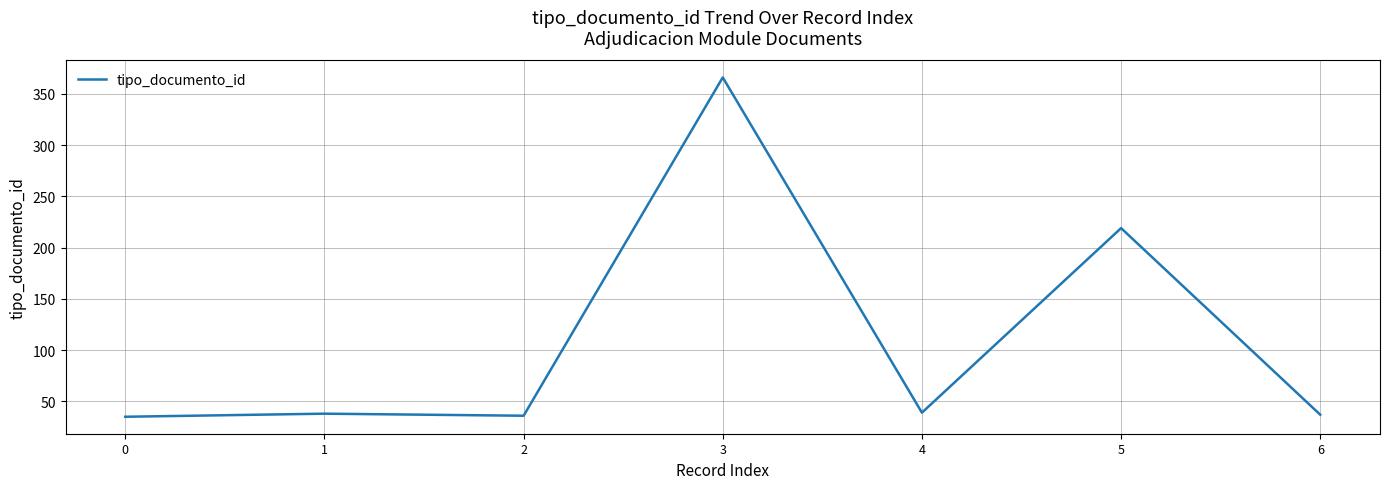

Which has a higher value, 3 or 4?

3